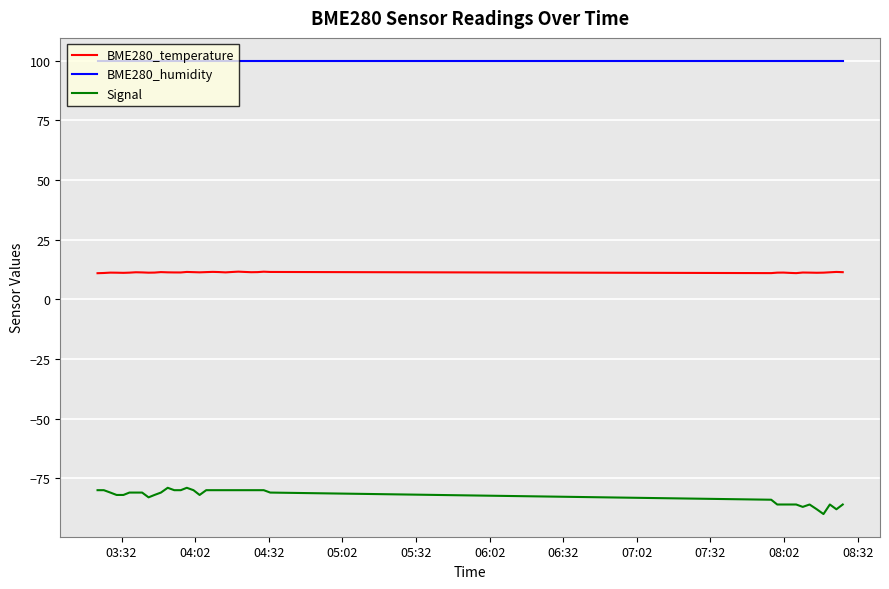

What is the maximum value for BME280_temperature?

11.6